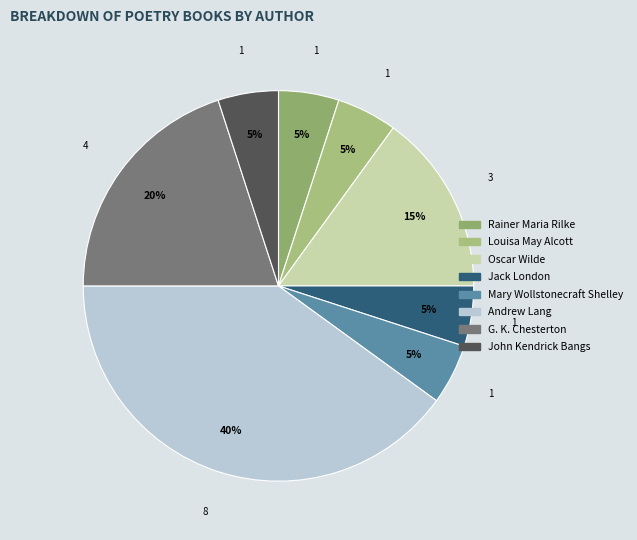

Is it true that Andrew Lang is 40% of the pie?

True